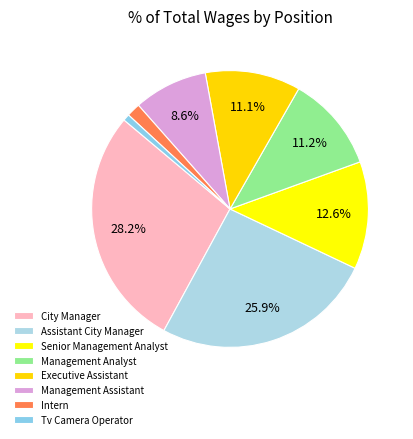

Between Management Assistant and Executive Assistant, which is larger?

Executive Assistant